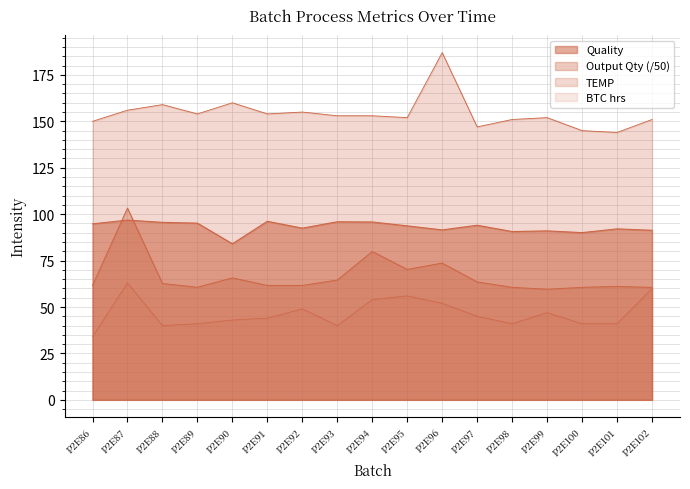

At how many categories does at least one series exceed 98?

17